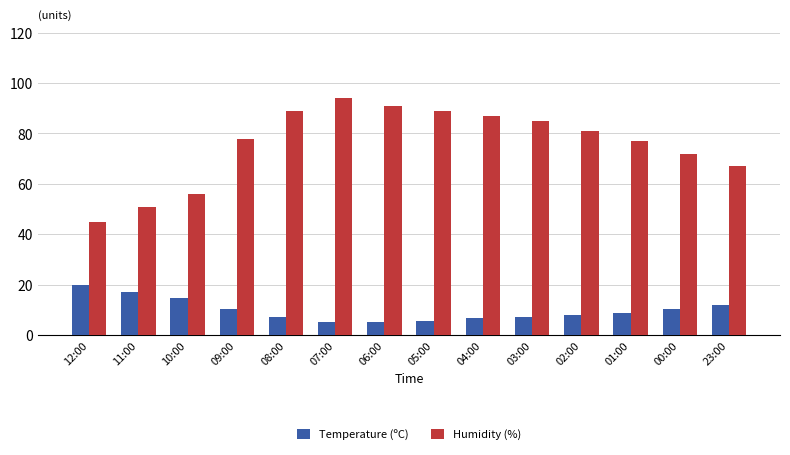

Where does the Temperature (ºC) series first go above 9?

12:00